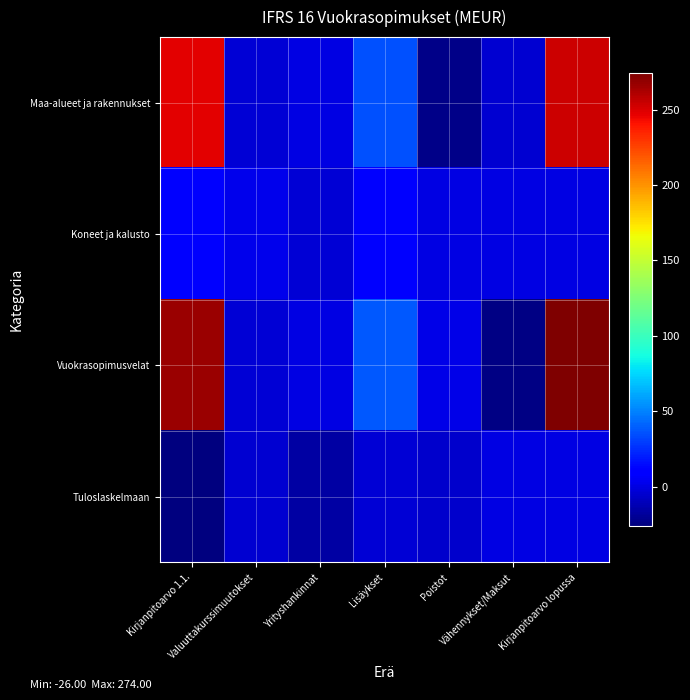

How many categories are shown in the chart?

7